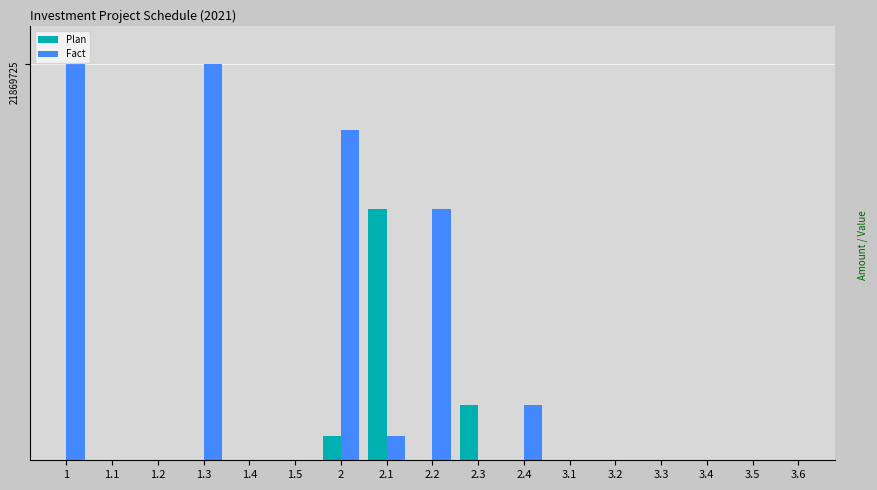

What are all the series names shown in the legend?

Plan, Fact